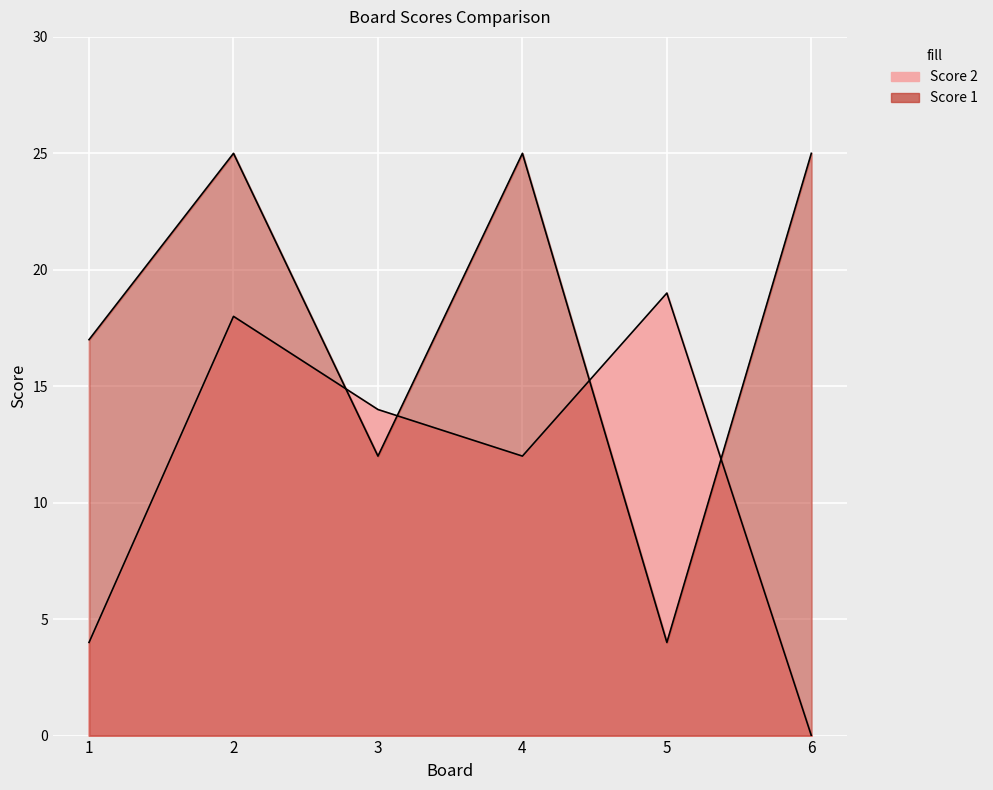

What is the average value of the Score 2 series?

11